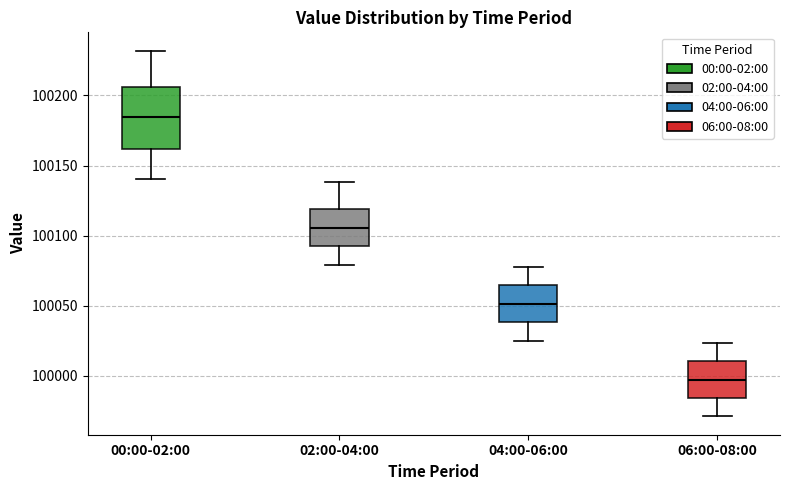

Reading left to right, transcribe this box plot: for each box, give where its median line is, the range the box spans, and where its two whiskers end, as read against the y-axis. The values are not printed on the chart, so give them approximately, as read against the axis.

00:00-02:00: median 100185, box 100160 to 100205, whiskers 100140 to 100230
02:00-04:00: median 100105, box 100090 to 100120, whiskers 100080 to 100140
04:00-06:00: median 100050, box 100040 to 100065, whiskers 100025 to 100080
06:00-08:00: median 99995, box 99985 to 100010, whiskers 99970 to 100025